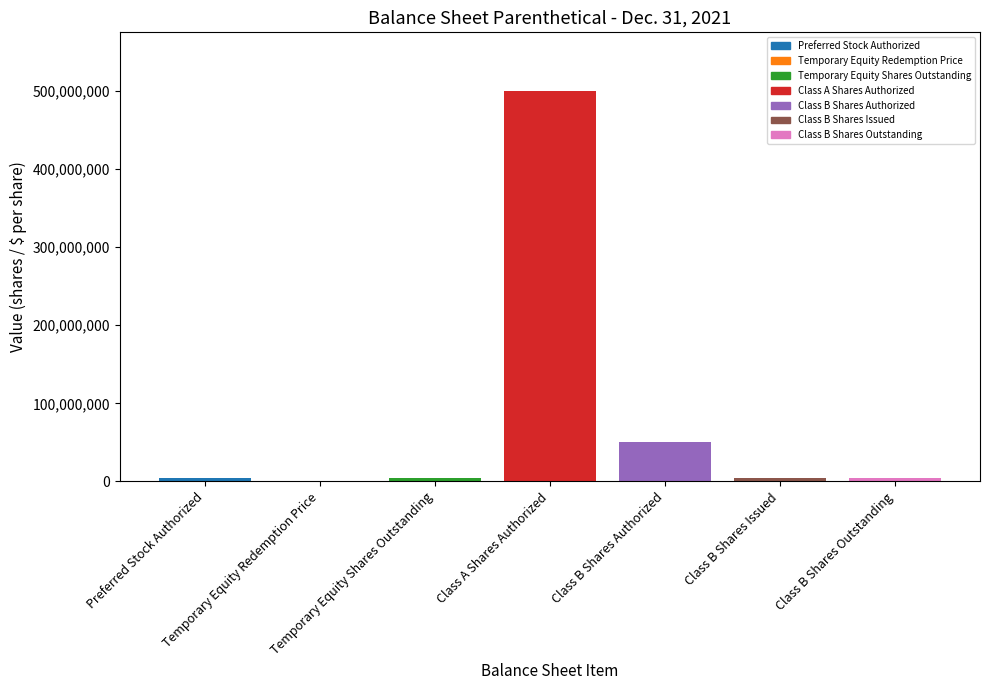

What is the sum of all values?

570000010